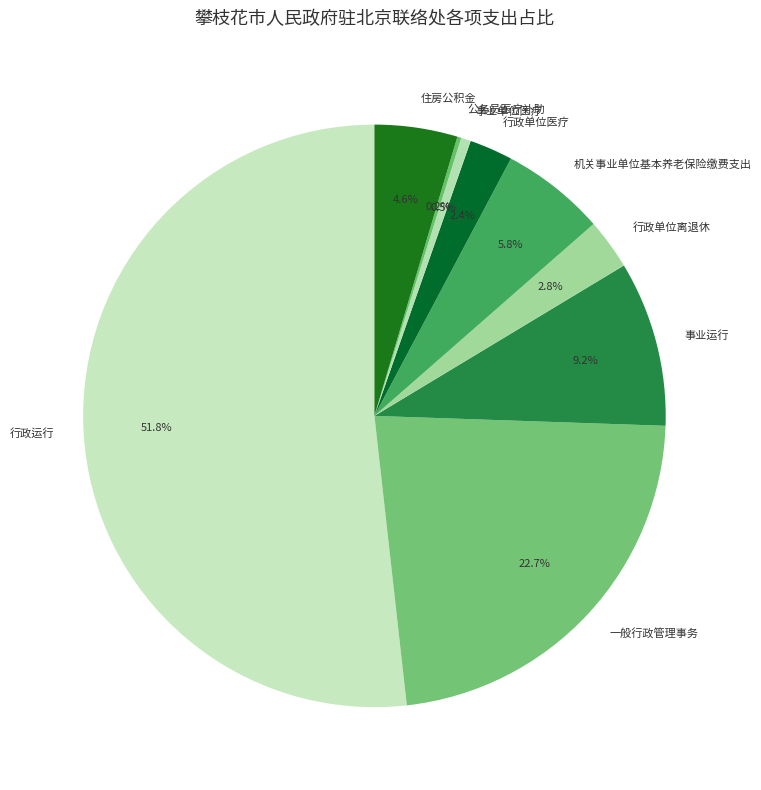

Which category has the biggest portion of the pie?

行政运行